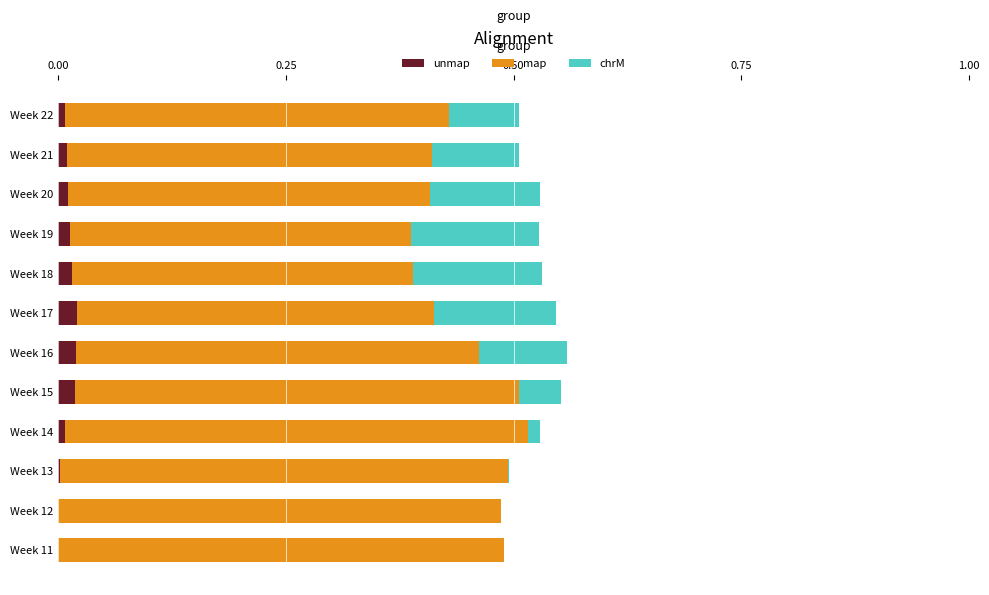

How many data points does each series have?

12